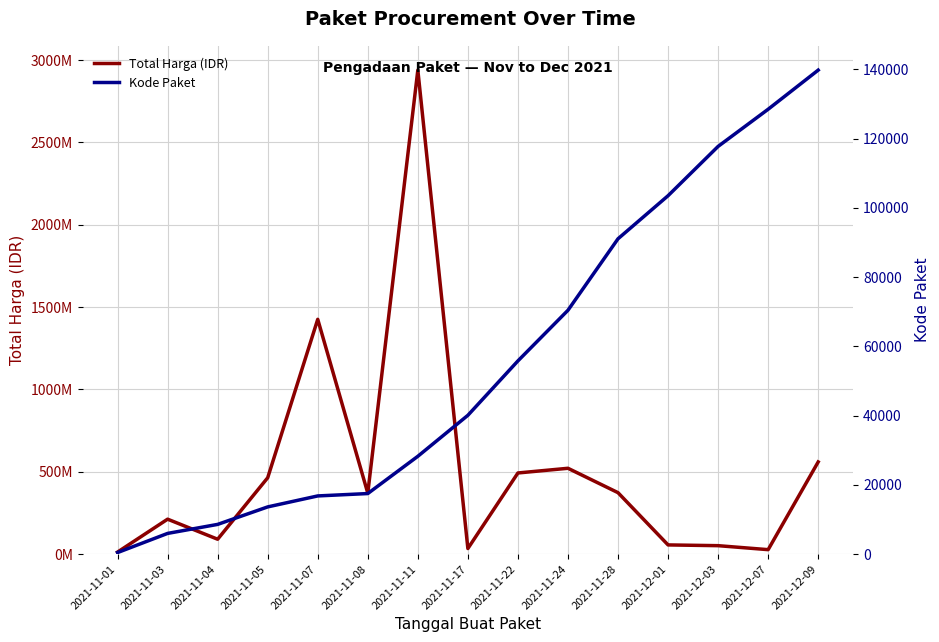

What is the sum of the Kode Paket values at 2021-11-01 and 2021-11-28?

91565